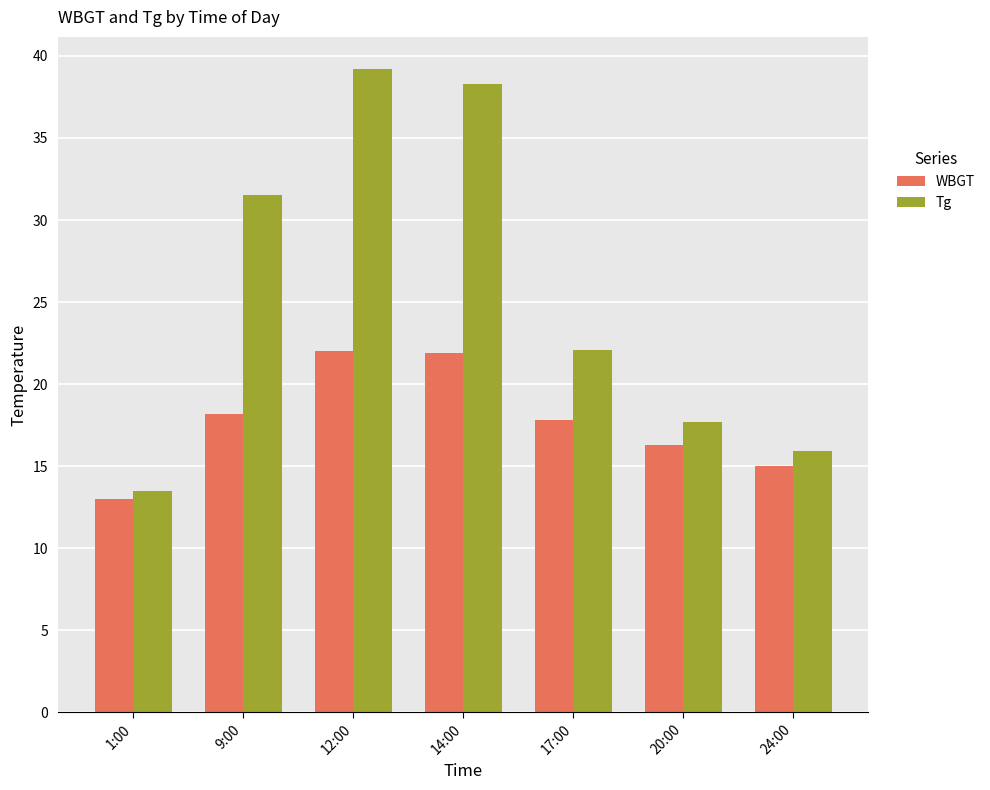

List the series in order of their peak value, highest first.

Tg, WBGT